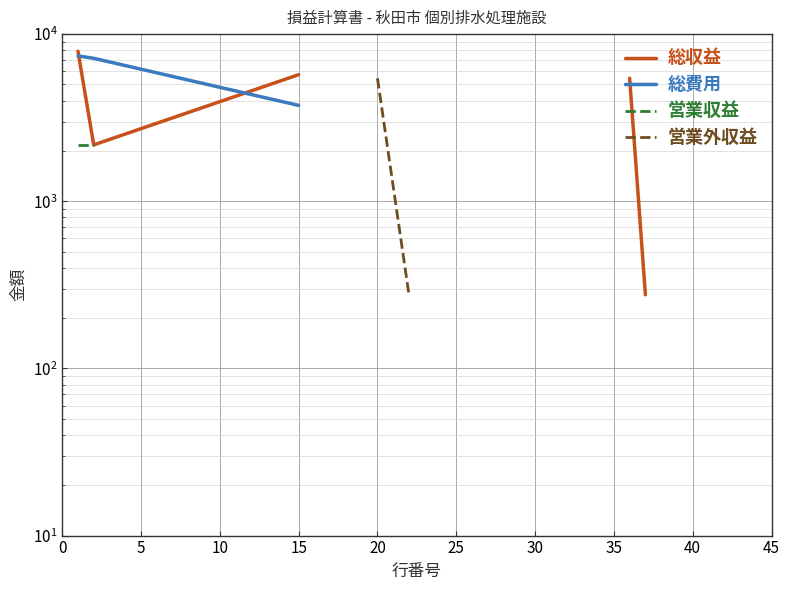

List the series in order of their peak value, lowest first.

営業収益, 営業外収益, 総費用, 総収益